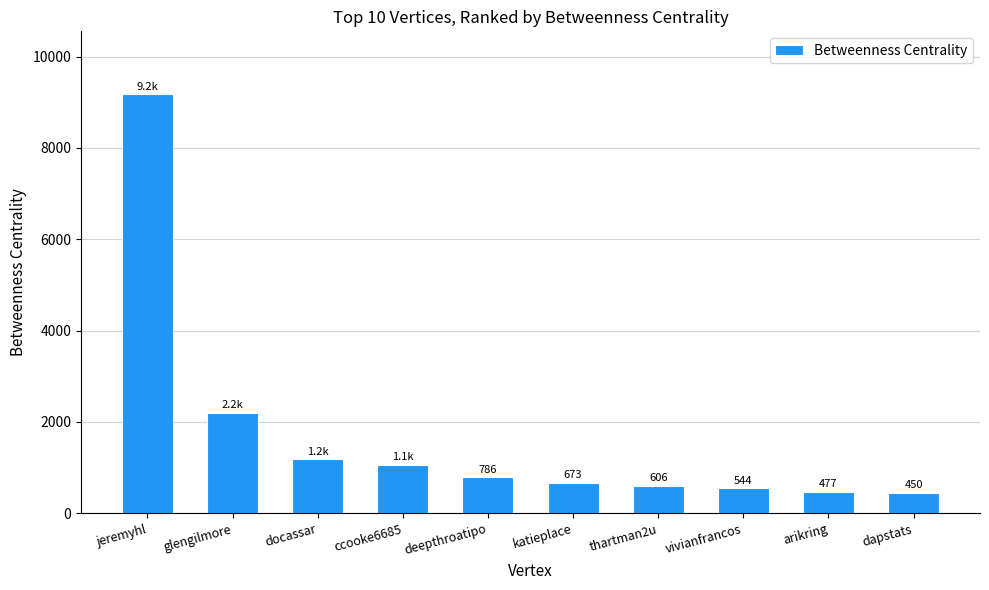

How many data points are above 786?

5